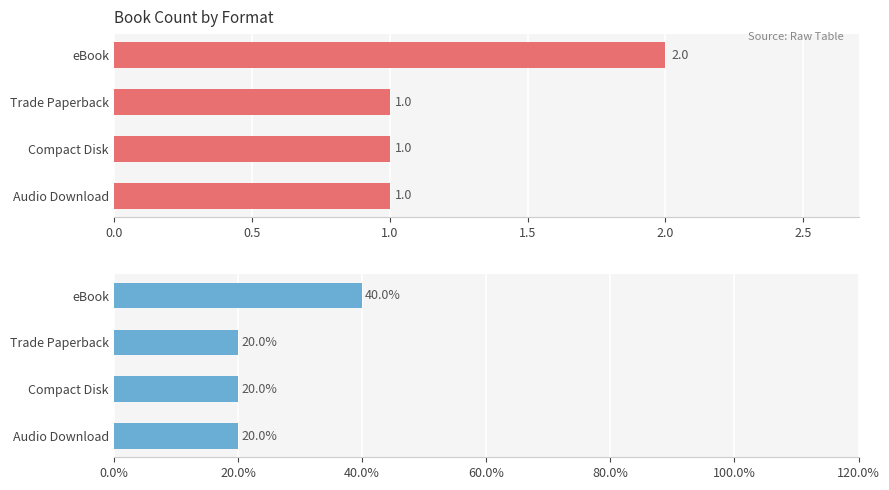

List the series in order of their overall mean, highest first.

Percentage, Count